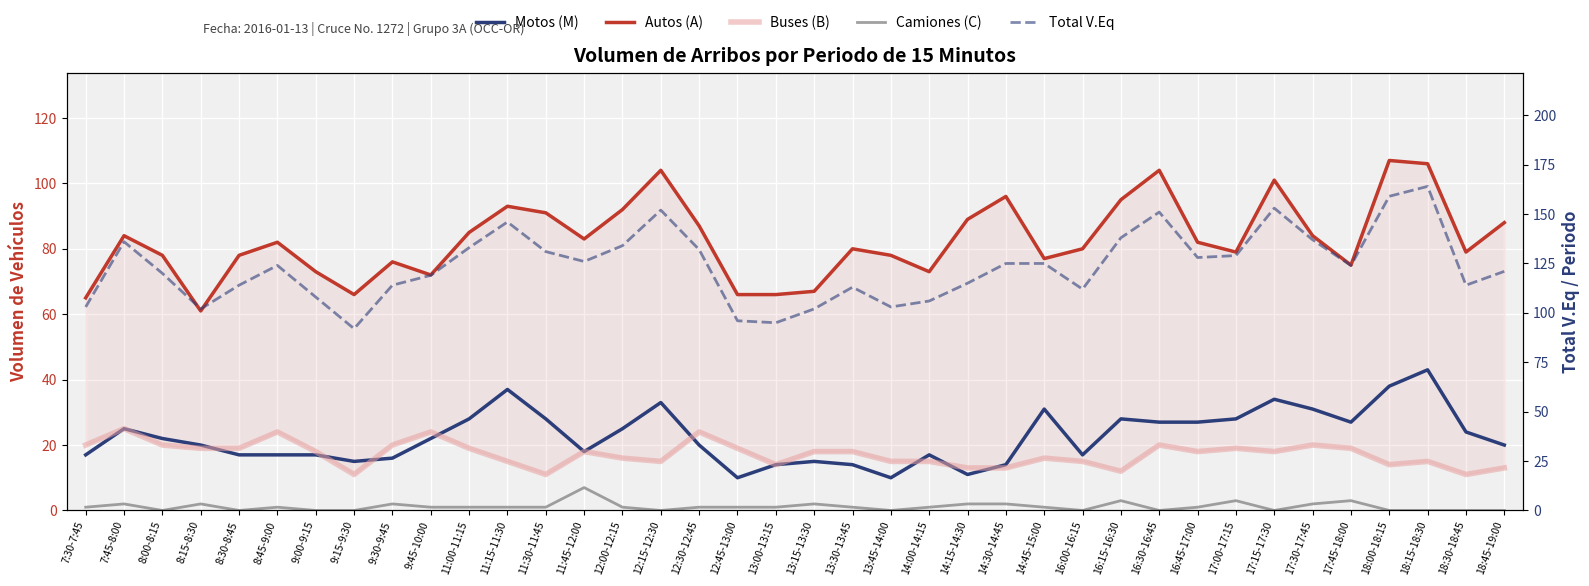

True or false: Total V.Eq and Camiones (C) cross at least once.

False